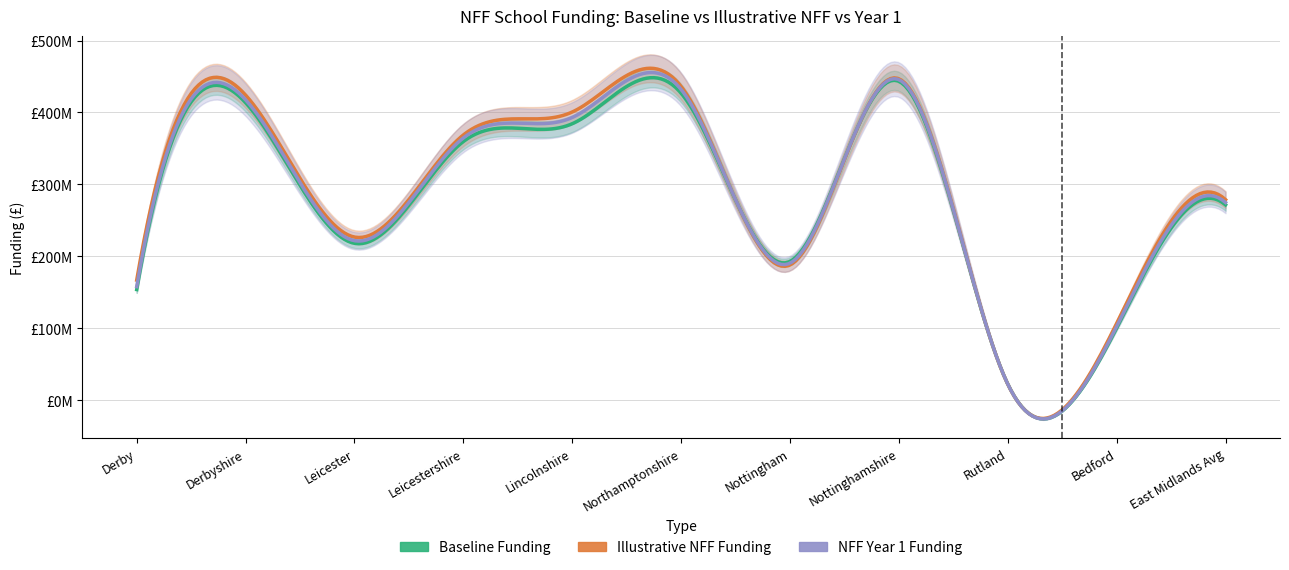

Which series has the largest range (max minus min)?

Illustrative NFF Funding